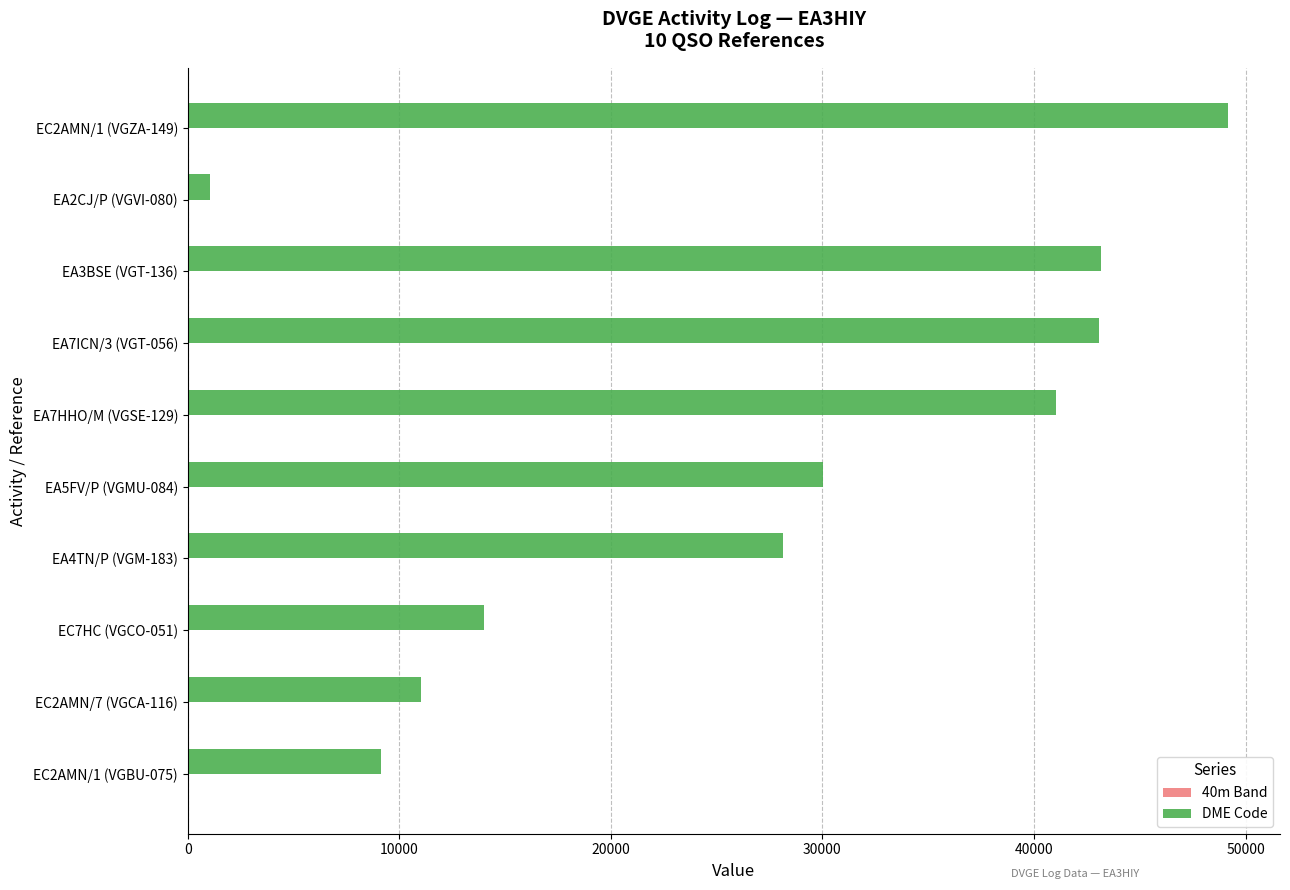

Which category has the highest value across all series?

EC2AMN/1 (VGZA-149)